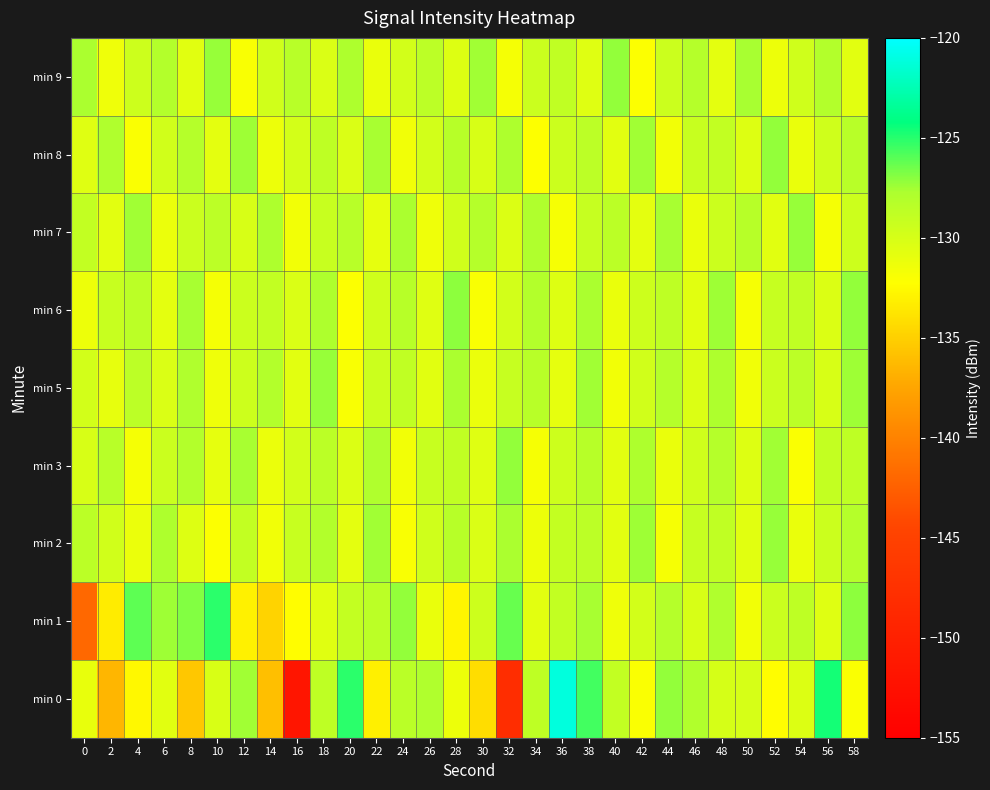

Reading left to right, extract all data points from this chart.

min 0: 0=-131.0	2=-136.5	4=-132.6	6=-130.6	8=-135.5	10=-130.2	12=-127.5	14=-136.0	16=-151.7	18=-128.7	20=-125.1	22=-133.1	24=-128.4	26=-127.9	28=-131.3	30=-134.2	32=-148.0	34=-128.7	36=-121.1	38=-125.6	40=-128.9	42=-132.0	44=-127.2	46=-128.0	48=-129.9	50=-130.0	52=-132.3	54=-130.4	56=-124.6	58=-132.0
min 1: 0=-141.9	2=-133.3	4=-126.1	6=-127.4	8=-126.9	10=-125.1	12=-133.0	14=-134.8	16=-132.3	18=-130.5	20=-129.0	22=-128.5	24=-127.2	26=-131.1	28=-132.8	30=-129.5	32=-126.3	34=-130.7	36=-128.9	38=-127.6	40=-131.4	42=-129.8	44=-128.2	46=-130.1	48=-127.9	50=-131.6	52=-129.3	54=-128.7	56=-130.5	58=-127.1
min 2: 0=-128.5	2=-129.7	4=-131.2	6=-127.8	8=-130.4	10=-132.1	12=-128.9	14=-131.5	16=-129.2	18=-128.0	20=-130.8	22=-127.5	24=-131.9	26=-129.6	28=-128.3	30=-130.2	32=-127.7	34=-131.3	36=-129.0	38=-128.6	40=-130.7	42=-127.4	44=-131.8	46=-129.1	48=-128.8	50=-130.6	52=-127.3	54=-131.1	56=-129.4	58=-128.2
min 3: 0=-130.1	2=-128.4	4=-131.7	6=-129.3	8=-128.1	10=-130.9	12=-127.6	14=-131.2	16=-129.8	18=-128.5	20=-130.3	22=-127.9	24=-131.6	26=-129.2	28=-128.8	30=-130.5	32=-127.2	34=-131.8	36=-129.5	38=-128.3	40=-130.7	42=-127.8	44=-131.1	46=-129.6	48=-128.2	50=-130.4	52=-127.5	54=-132.0	56=-129.0	58=-128.7
min 5: 0=-129.8	2=-131.0	4=-128.6	6=-130.2	8=-127.9	10=-131.4	12=-129.5	14=-128.1	16=-130.7	18=-127.3	20=-131.9	22=-129.4	24=-128.8	26=-130.6	28=-127.7	30=-131.2	32=-129.1	34=-128.4	36=-130.9	38=-127.5	40=-131.6	42=-129.7	44=-128.2	46=-130.3	48=-127.8	50=-131.5	52=-129.3	54=-128.6	56=-130.1	58=-127.4
min 6: 0=-131.3	2=-129.2	4=-128.5	6=-130.8	8=-127.6	10=-131.7	12=-129.4	14=-128.9	16=-130.2	18=-127.8	20=-132.1	22=-129.6	24=-128.3	26=-130.5	28=-127.1	30=-131.9	32=-129.8	34=-128.1	36=-130.4	38=-127.7	40=-131.1	42=-129.5	44=-128.7	46=-130.6	48=-127.4	50=-131.8	52=-129.1	54=-128.8	56=-130.3	58=-127.2
min 7: 0=-128.9	2=-130.7	4=-127.5	6=-131.2	8=-129.3	10=-128.6	12=-130.1	14=-127.8	16=-131.6	18=-129.2	20=-128.4	22=-130.9	24=-127.7	26=-131.4	28=-129.6	30=-128.2	32=-130.3	34=-127.9	36=-131.8	38=-129.1	40=-128.5	42=-130.8	44=-127.6	46=-131.1	48=-129.4	50=-128.3	52=-130.6	54=-127.3	56=-131.7	58=-129.5
min 8: 0=-130.5	2=-127.9	4=-132.0	6=-129.7	8=-128.2	10=-130.8	12=-127.4	14=-131.3	16=-129.9	18=-128.7	20=-130.2	22=-127.6	24=-131.5	26=-129.8	28=-128.3	30=-130.1	32=-127.8	34=-132.2	36=-129.4	38=-128.6	40=-130.7	42=-127.5	44=-131.6	46=-129.2	48=-128.9	50=-130.4	52=-127.2	54=-131.1	56=-129.6	58=-128.4
min 9: 0=-127.7	2=-131.4	4=-129.5	6=-128.1	8=-130.6	10=-127.3	12=-131.9	14=-129.7	16=-128.4	18=-130.2	20=-127.8	22=-131.1	24=-129.8	26=-128.6	28=-130.4	30=-127.5	32=-131.7	34=-129.3	36=-128.8	38=-130.5	40=-127.2	42=-132.1	44=-129.4	46=-128.2	48=-130.8	50=-127.6	52=-131.3	54=-129.6	56=-128.1	58=-130.7